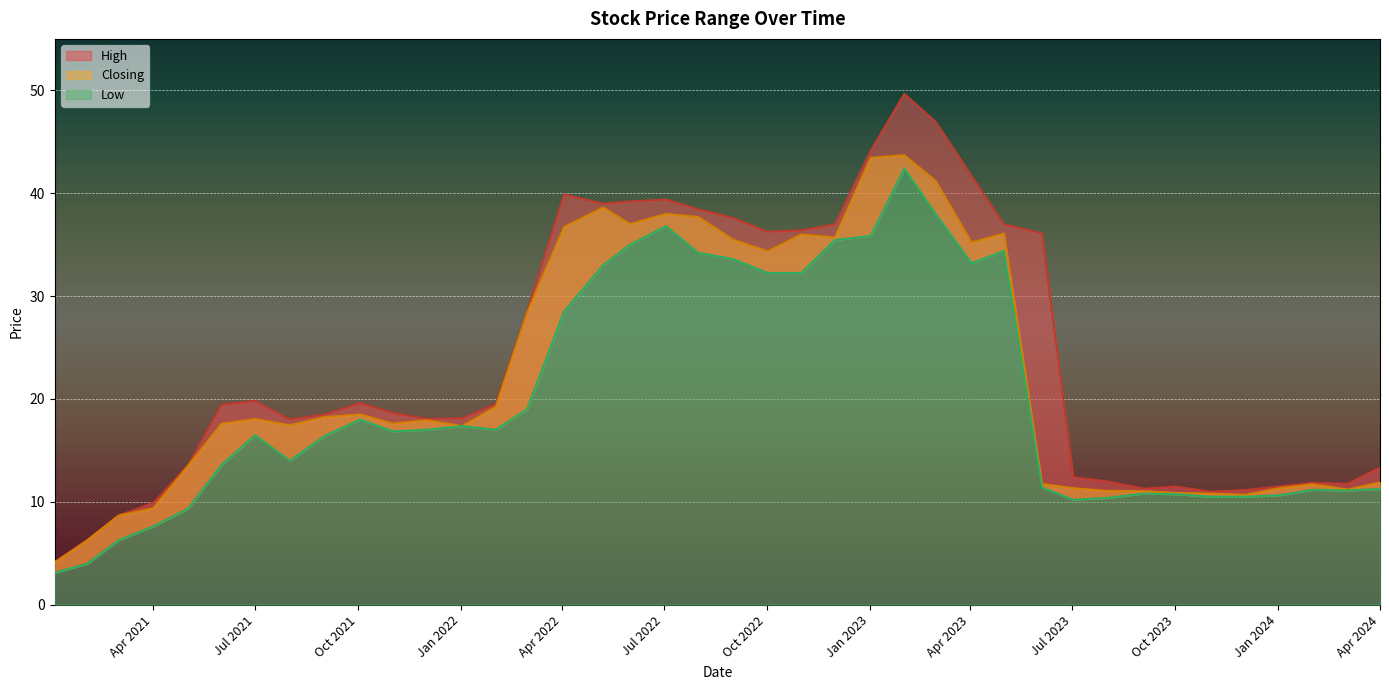

Is it true that High equals 6.3 at 01/02/2021?

True